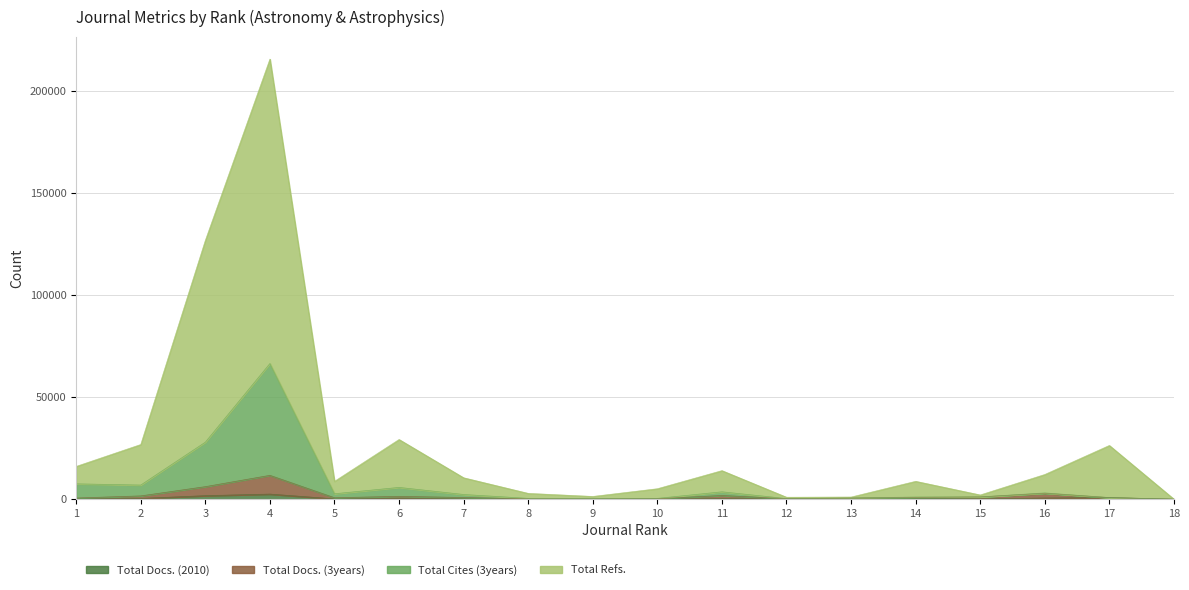

What is the highest value of the Total Cites (3years) series?

66461